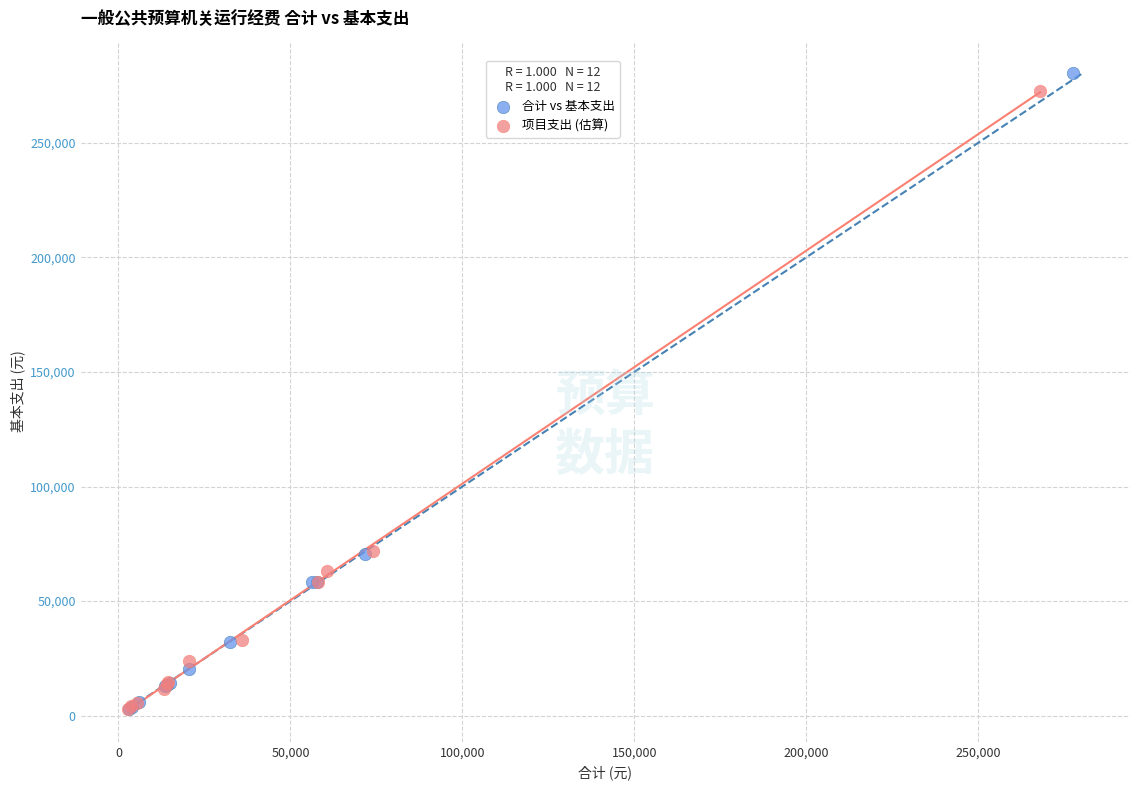

Which series has the widest spread of Y values?

合计 vs 基本支出